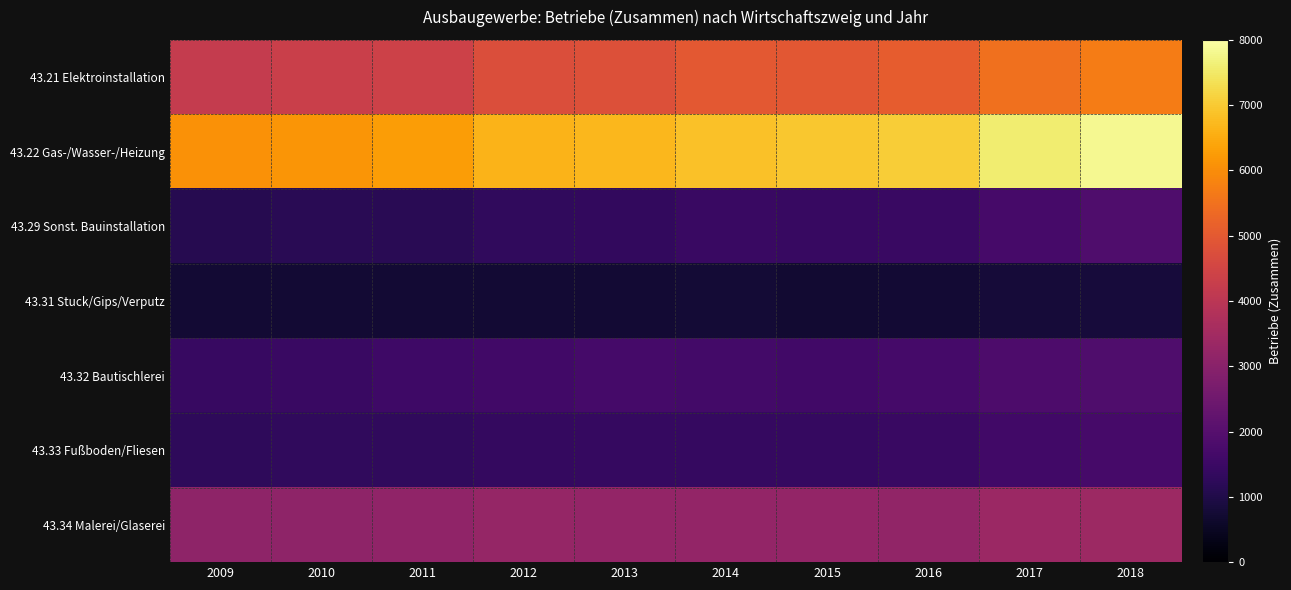

At how many categories does at least one series exceed 1129?

10